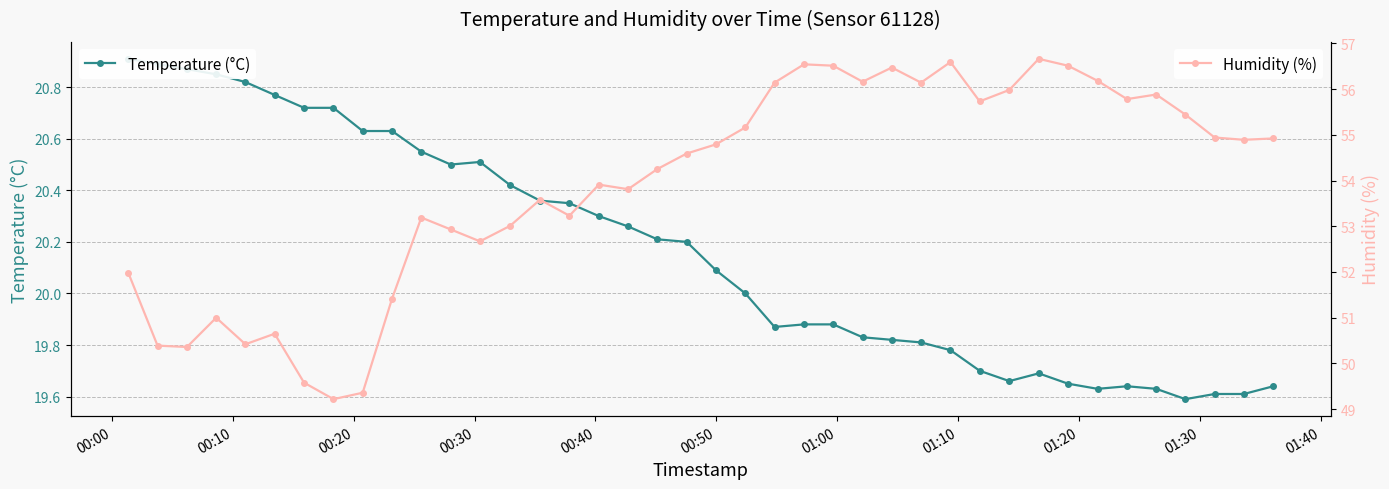

What is the value of the Humidity (%) point at the 21st from the left?

54.8